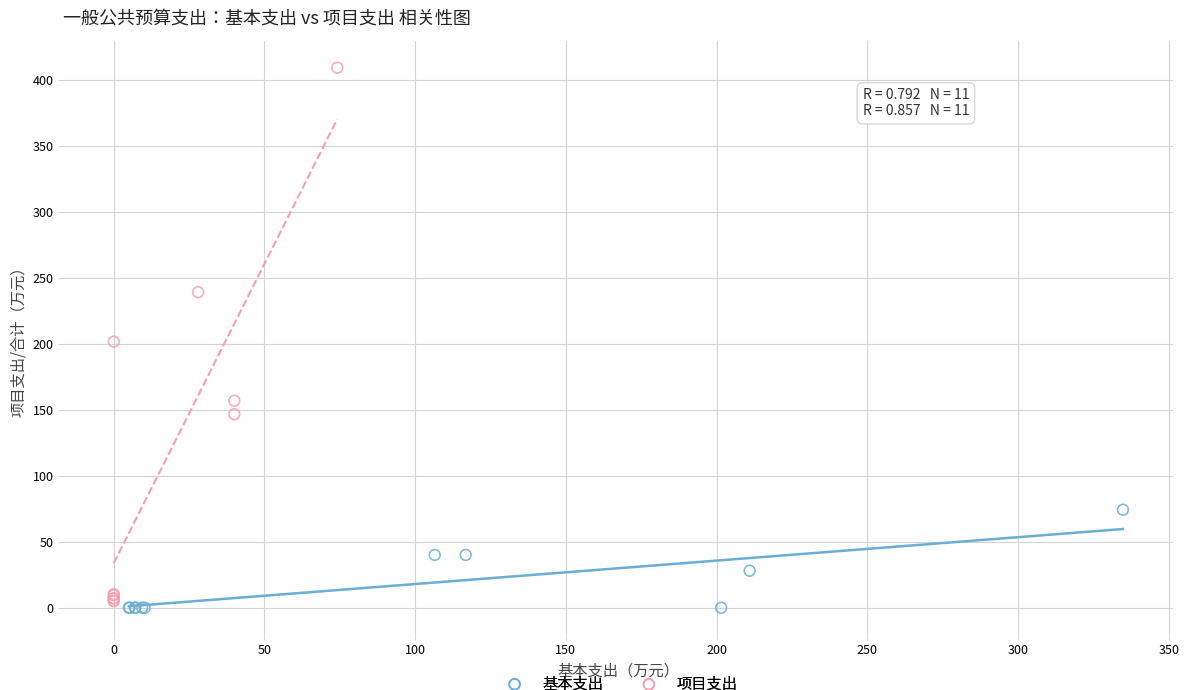

Which series has the largest Y range (max minus min)?

项目支出